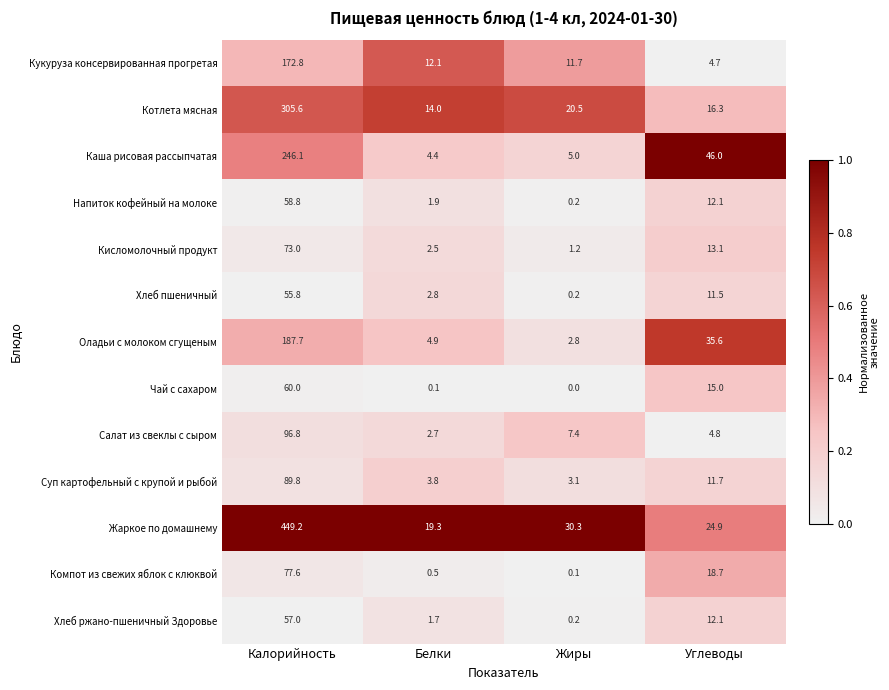

What is the spread (max minus min) of values at Белки?

19.2